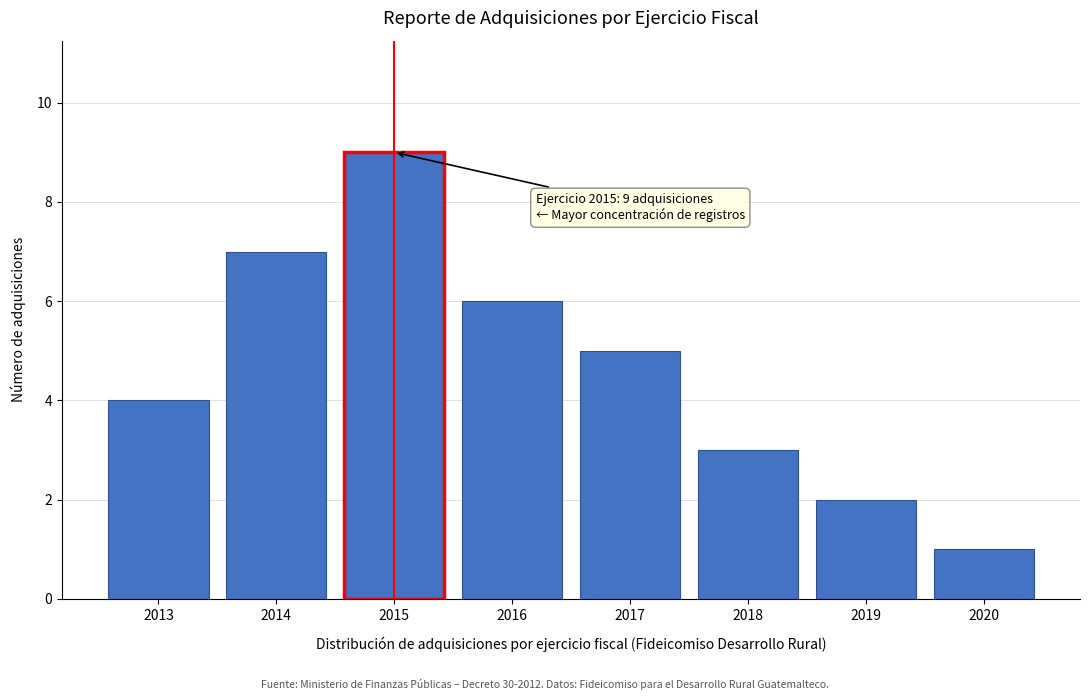

Reading right to left, transcribe all the data shown in this chart.

2020=1	2019=2	2018=3	2017=5	2016=6	2015=9	2014=7	2013=4